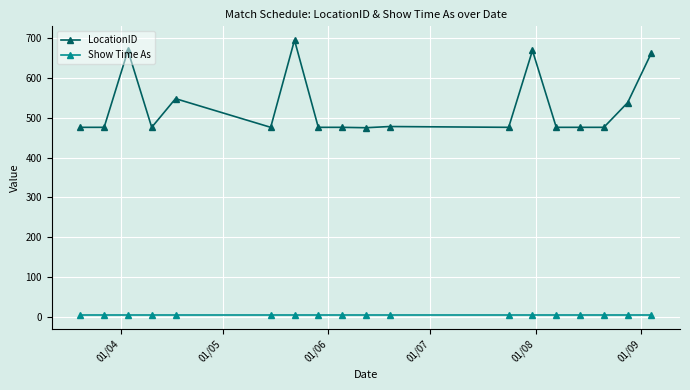

List the series in order of their overall mean, lowest first.

Show Time As, LocationID